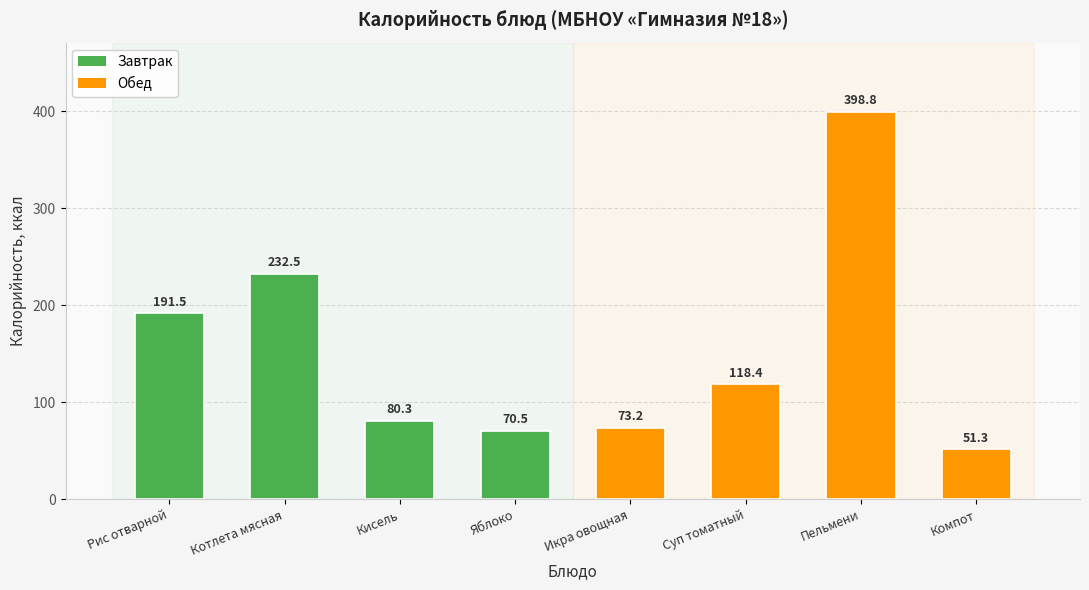

Rank the categories by value from lowest to highest.

Компот, Яблоко, Икра овощная, Кисель, Суп томатный, Рис отварной, Котлета мясная, Пельмени